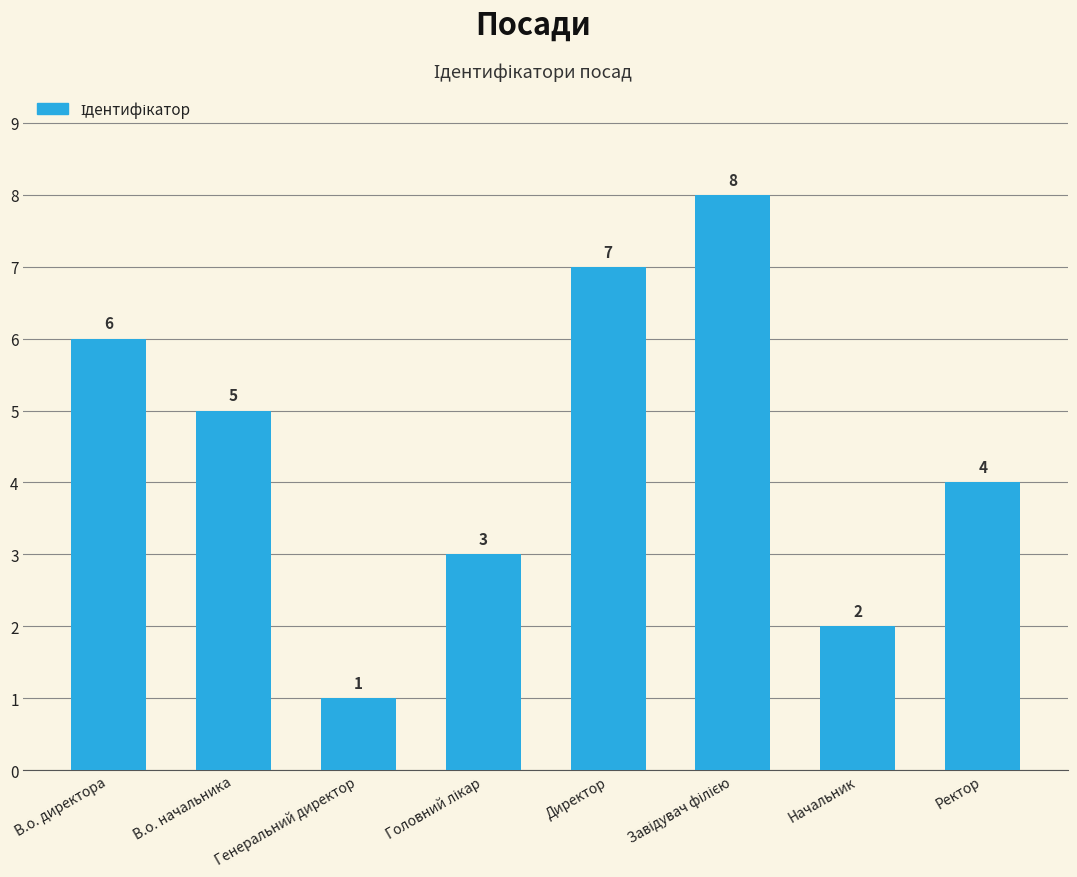

What is the sum of all values?

36